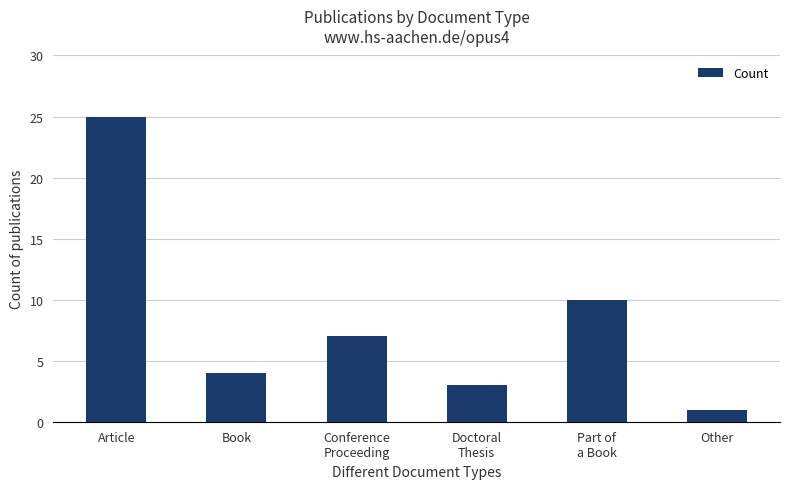

What is the difference between the second highest and minimum values?

9